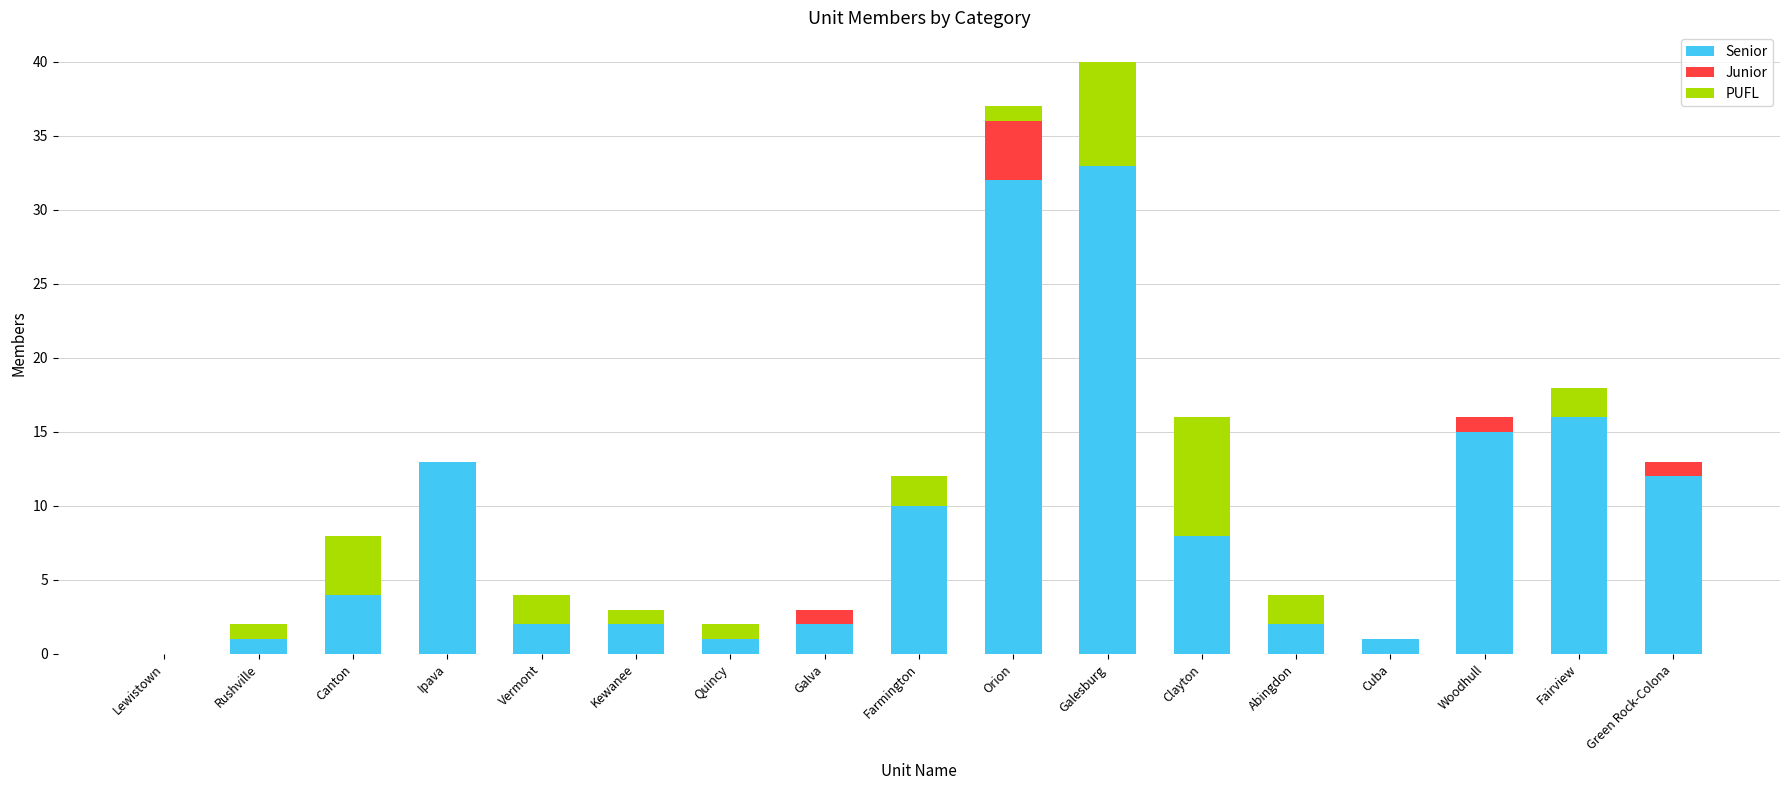

True or false: Senior has a value of 4 at Canton.

True